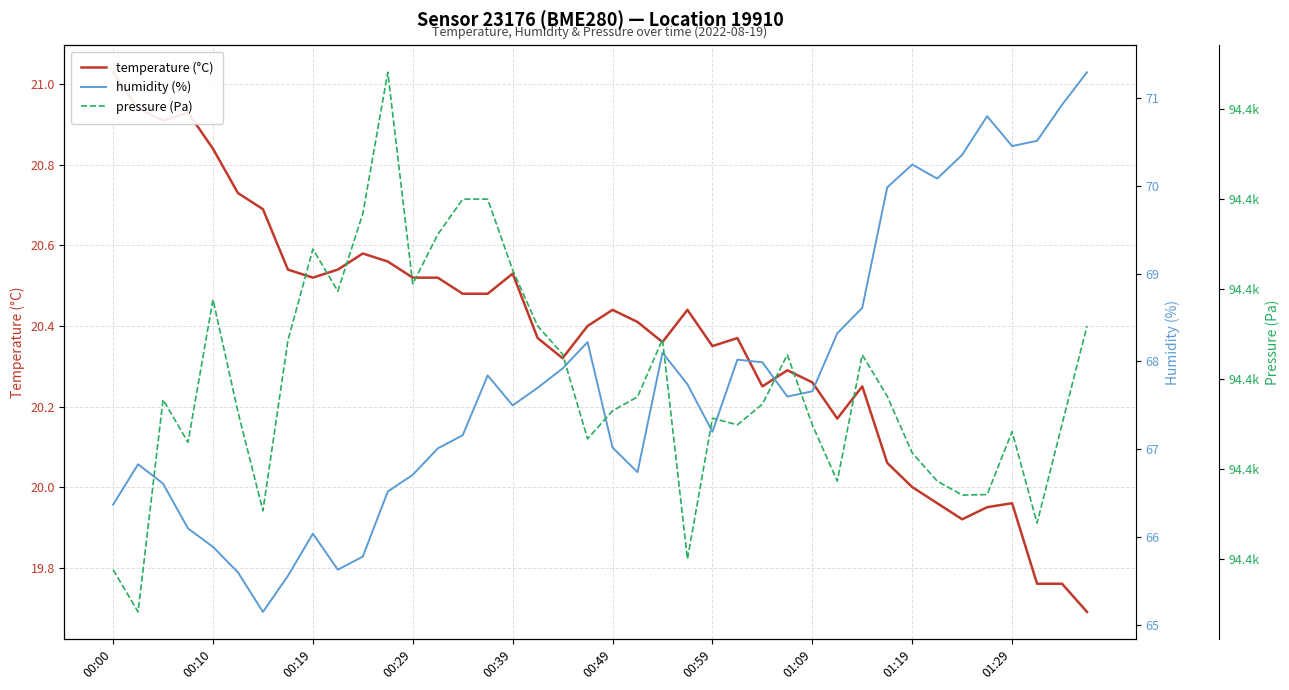

True or false: humidity (%) has more than 1 points higher than both neighbors.

True